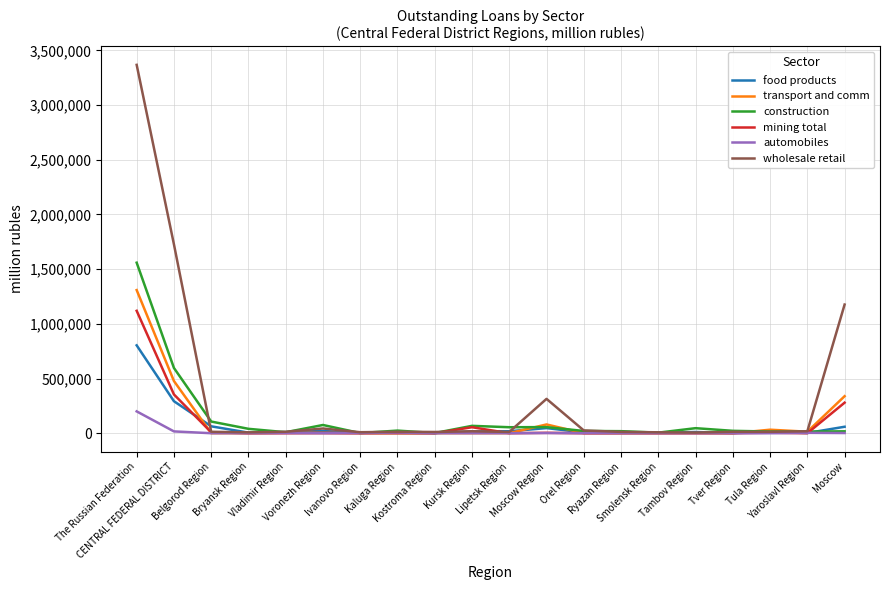

At how many categories does at least one series exceed 1221105?

2